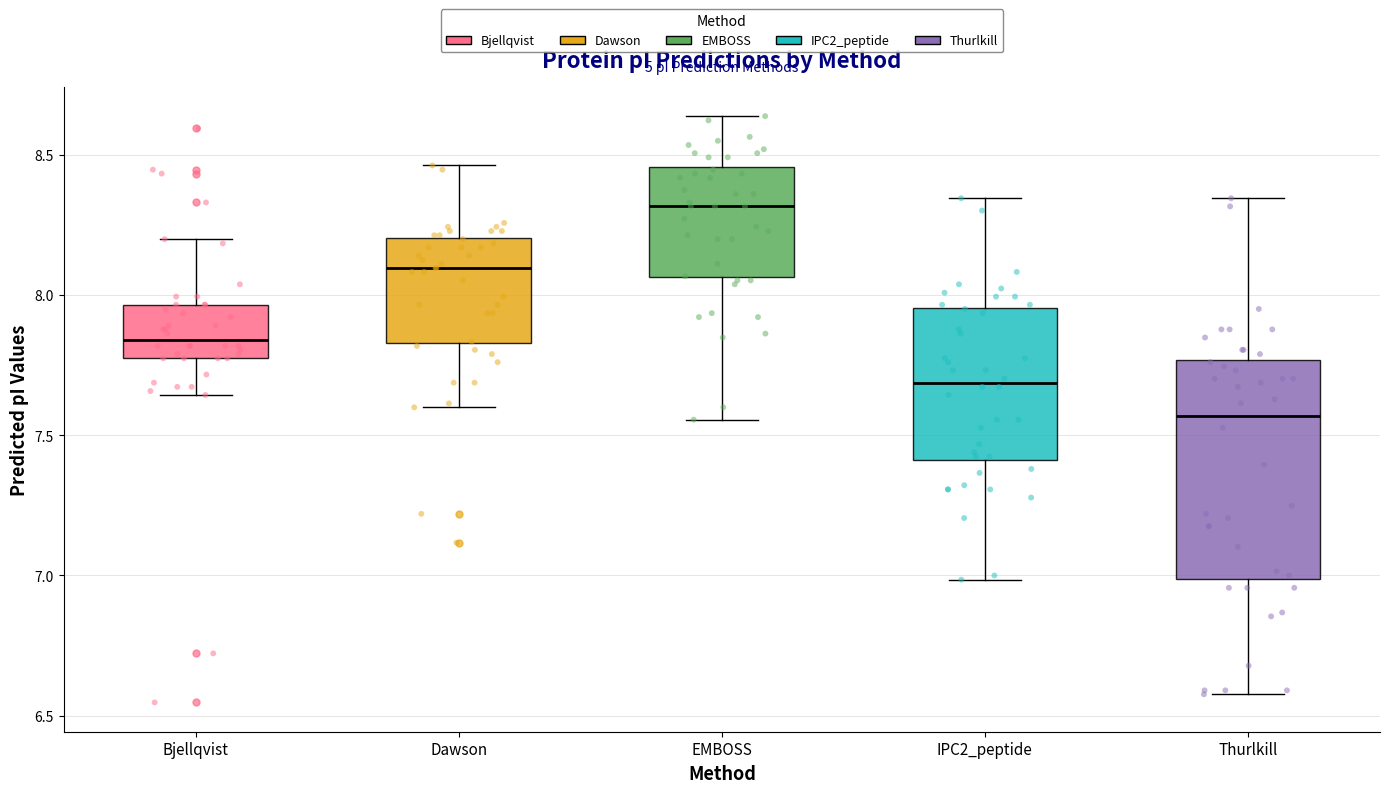

Reading left to right, transcribe this box plot: for each box, give where its median line is, the range the box spans, and where its two whiskers end, as read against the y-axis. The values are not printed on the chart, so give them approximately, as read against the axis.

Bjellqvist: median 7.85, box 7.80 to 7.95, whiskers 7.65 to 8.20
Dawson: median 8.10, box 7.85 to 8.20, whiskers 7.60 to 8.45
EMBOSS: median 8.30, box 8.05 to 8.45, whiskers 7.55 to 8.65
IPC2_peptide: median 7.70, box 7.40 to 7.95, whiskers 7.00 to 8.35
Thurlkill: median 7.55, box 7.00 to 7.75, whiskers 6.60 to 8.35